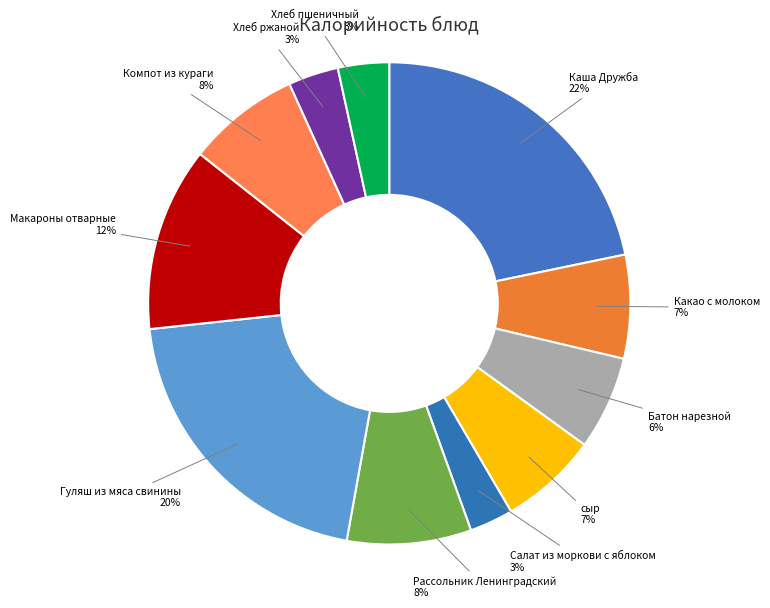

Which has a higher value, сыр or Гуляш из мяса свинины?

Гуляш из мяса свинины